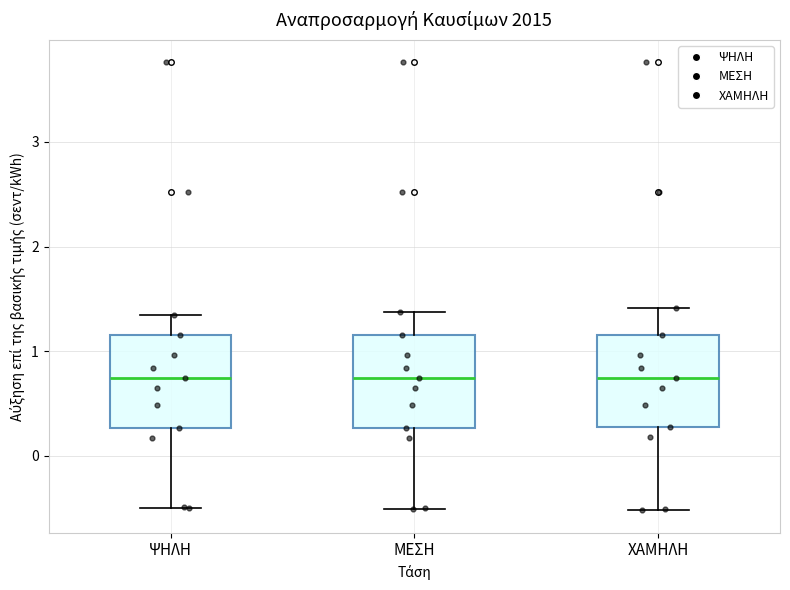

Reading left to right, read every box against the y-axis: the position of its median line, the range the box covers, and the ends of its whiskers. The values are not printed on the chart, so give them approximately, as read against the axis.

ΨΗΛΗ: median 0.7, box 0.3 to 1.2, whiskers -0.5 to 1.3
ΜΕΣΗ: median 0.7, box 0.3 to 1.2, whiskers -0.5 to 1.4
ΧΑΜΗΛΗ: median 0.7, box 0.3 to 1.2, whiskers -0.5 to 1.4